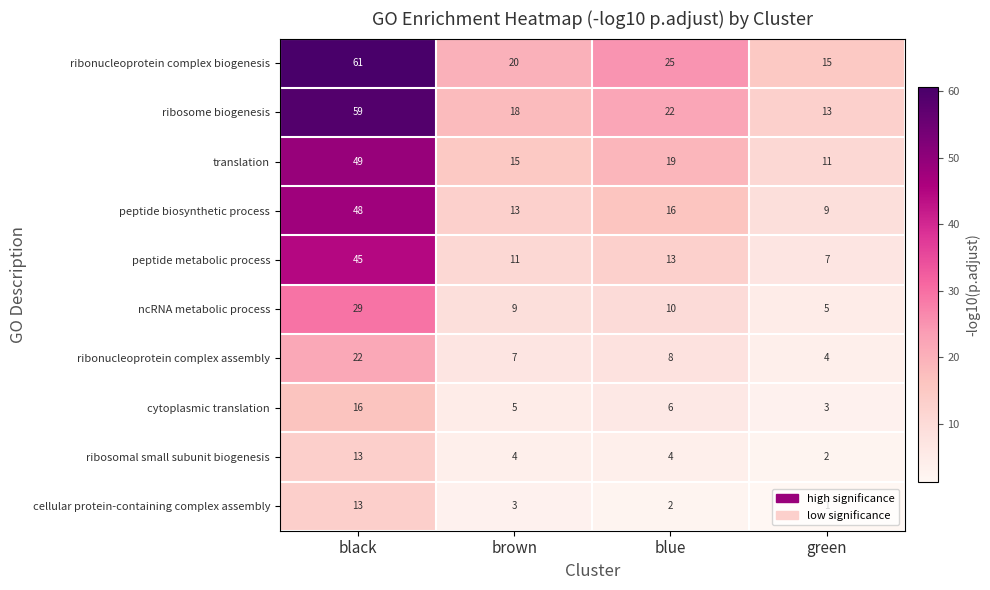

Which label corresponds to the largest value in the chart?

black